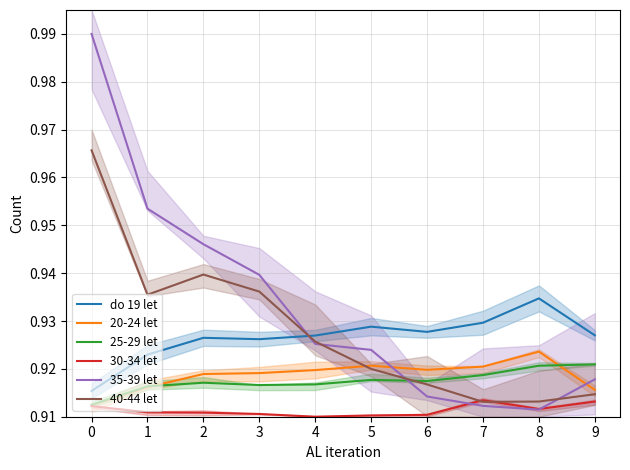

Between which two adjacent categories do do 19 let and 40-44 let first intersect?

3 and 4